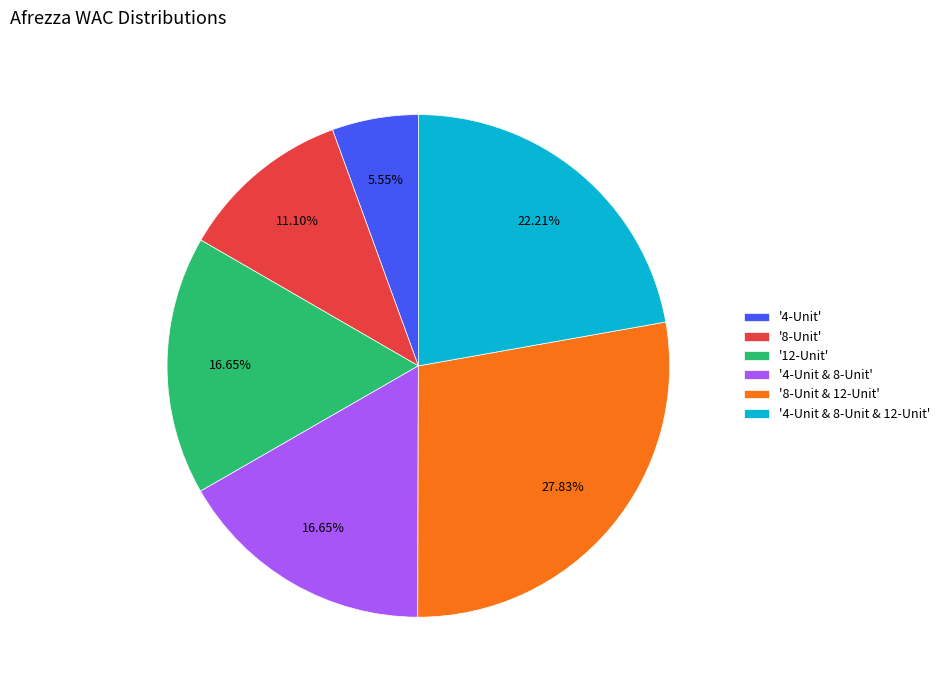

Is there any slice that represents more than half of the pie?

No